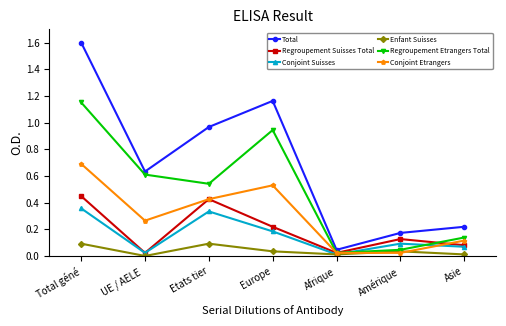

How many data points does each series have?

7